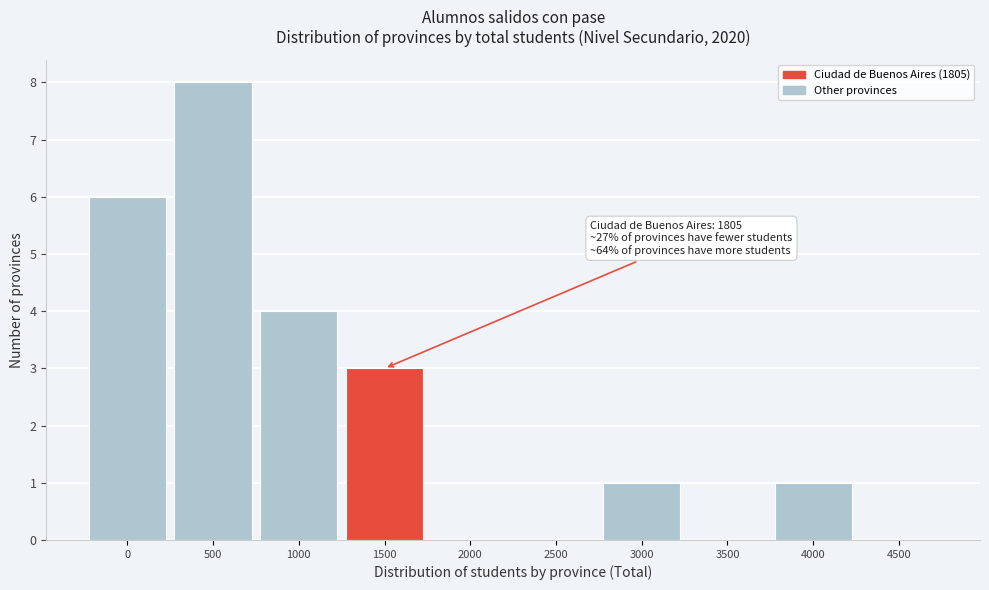

Reading left to right, transcribe all the data shown in this chart.

0=6	500=8	1000=4	1500=3	2000=0	2500=0	3000=1	3500=0	4000=1	4500=0